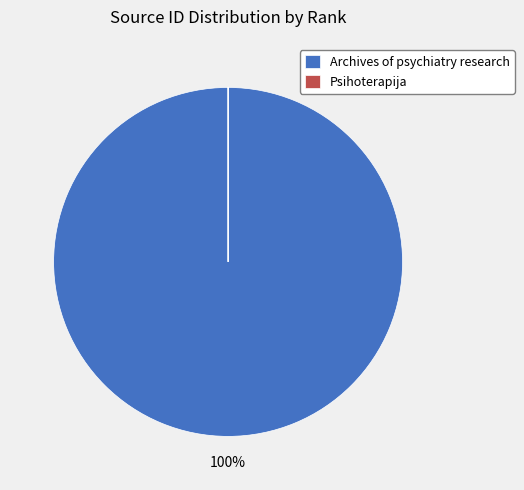

To the nearest percent, what is the difference between the largest and smallest slice percentages?

100%